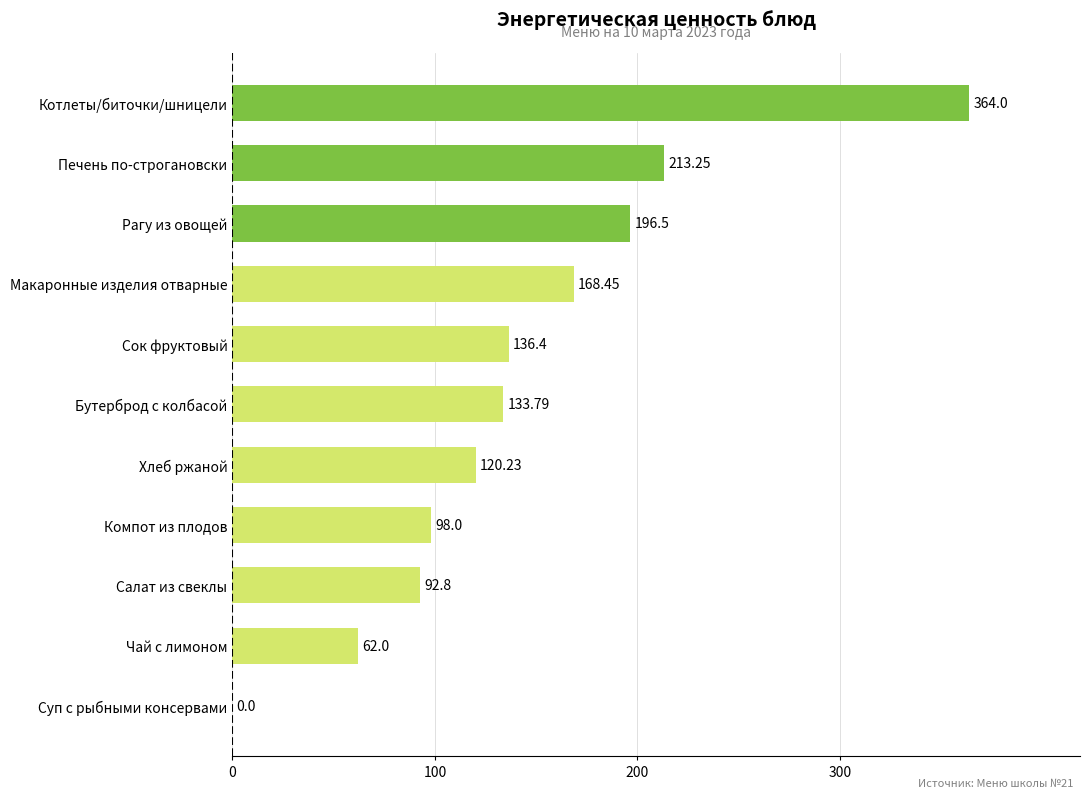

What is the sum of the values at Суп с рыбными консервами and Сок фруктовый?

136.4